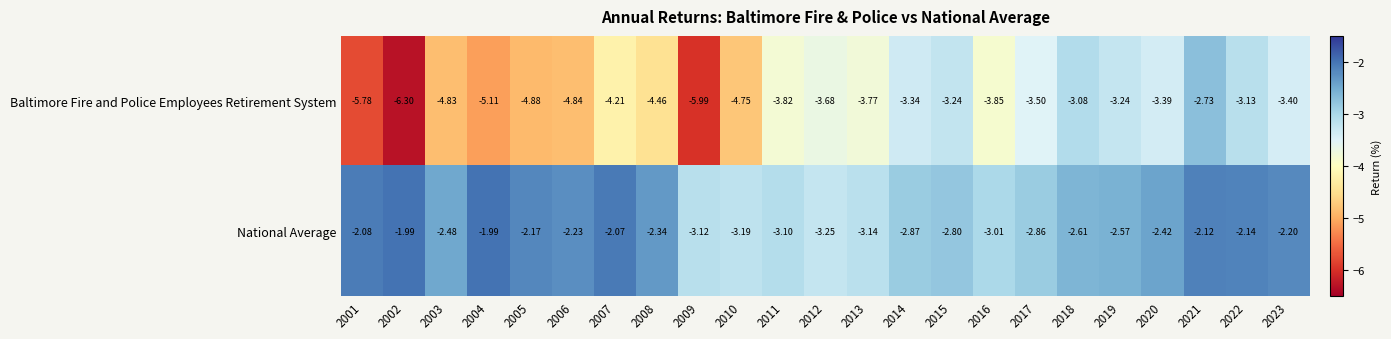

Between 2007 and 2016, which series saw the biggest shift?

National Average